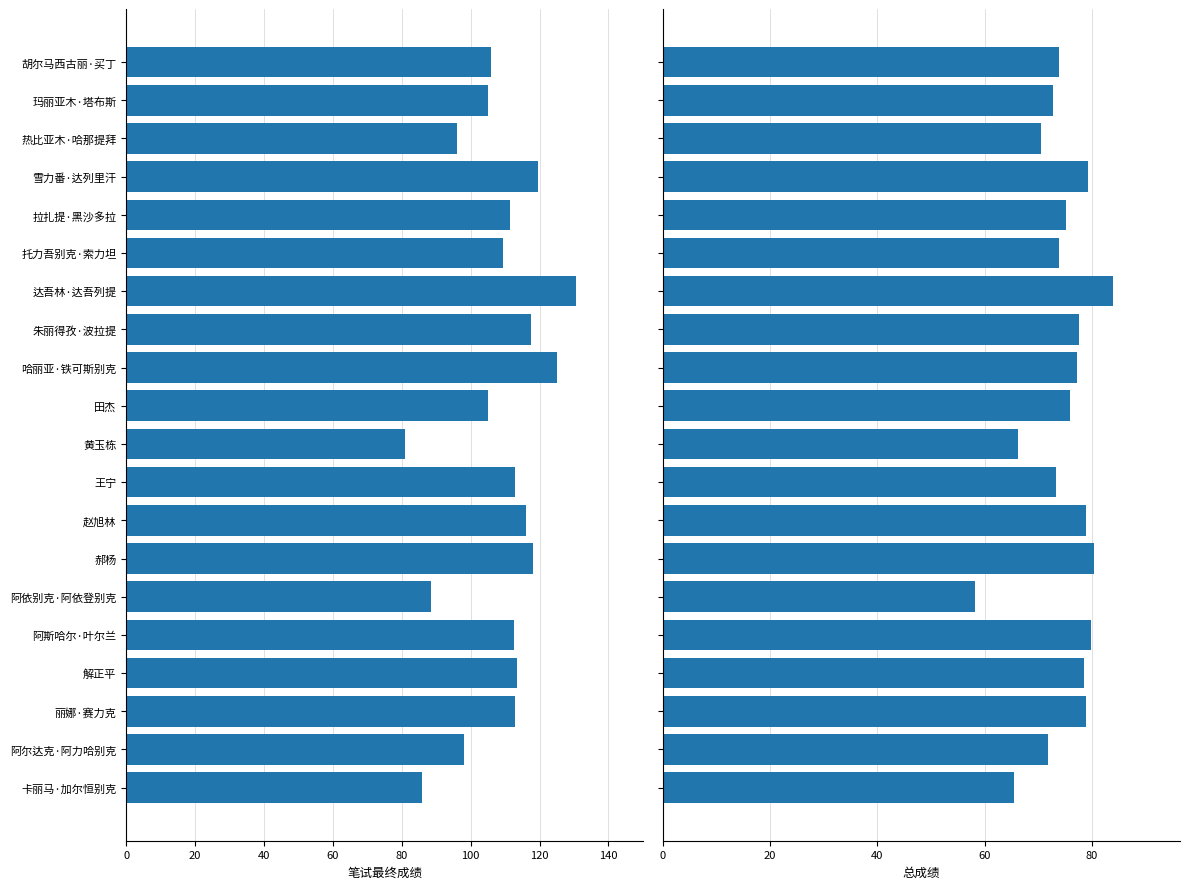

Reading left to right, transcribe all the data shown in this chart.

笔试最终成绩: 106.0	105.0	96.0	119.5	111.5	109.5	130.5	117.5	125.0	105.0	81.0	113.0	116.0	118.0	88.5	112.5	113.5	113.0	98.0	86.0
总成绩: 73.8	72.8	70.5	79.3	75.2	73.8	83.8	77.5	77.2	76.0	66.2	73.3	78.8	80.3	58.2	79.9	78.5	78.8	71.8	65.5